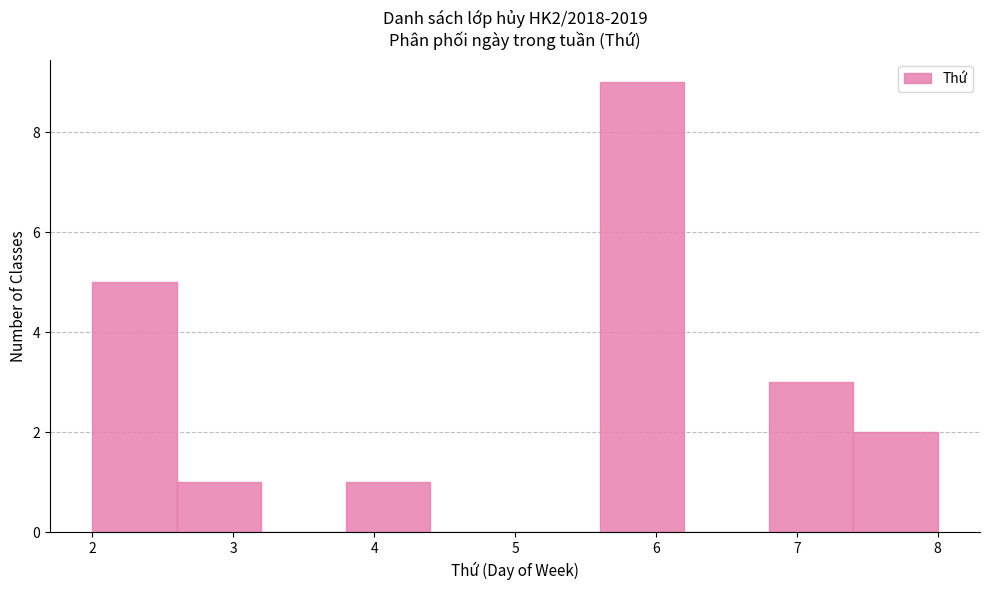

What is the height of the bar covering 2.6 to 3.2 on the x-axis? The values are not printed on the chart, so give them approximately, as read against the axis.

1